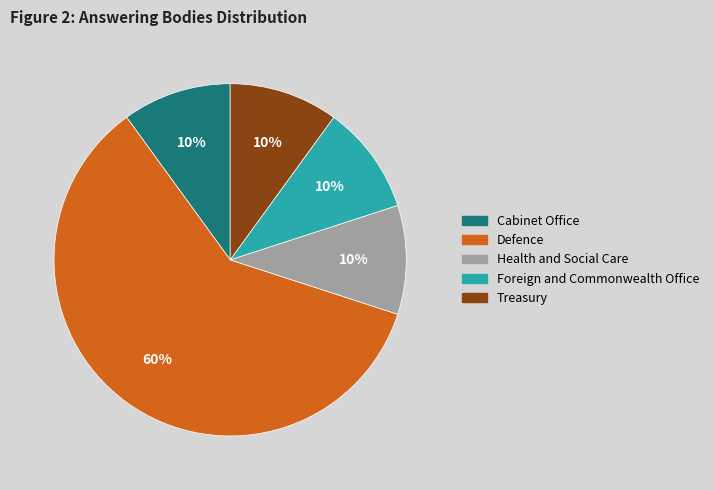

Is it true that Treasury is 10% of the pie?

True